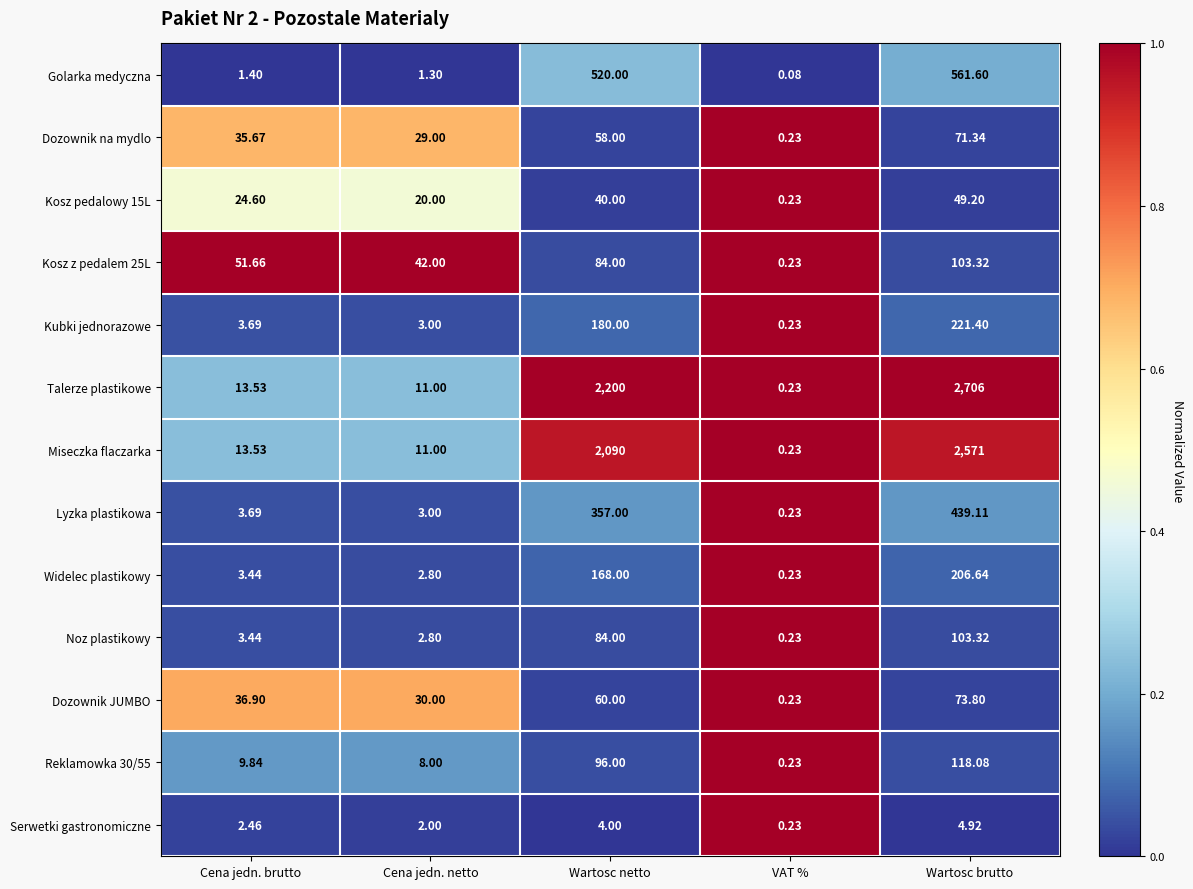

Between Cena jedn. brutto and Wartosc netto, which series saw the biggest shift?

Talerze plastikowe